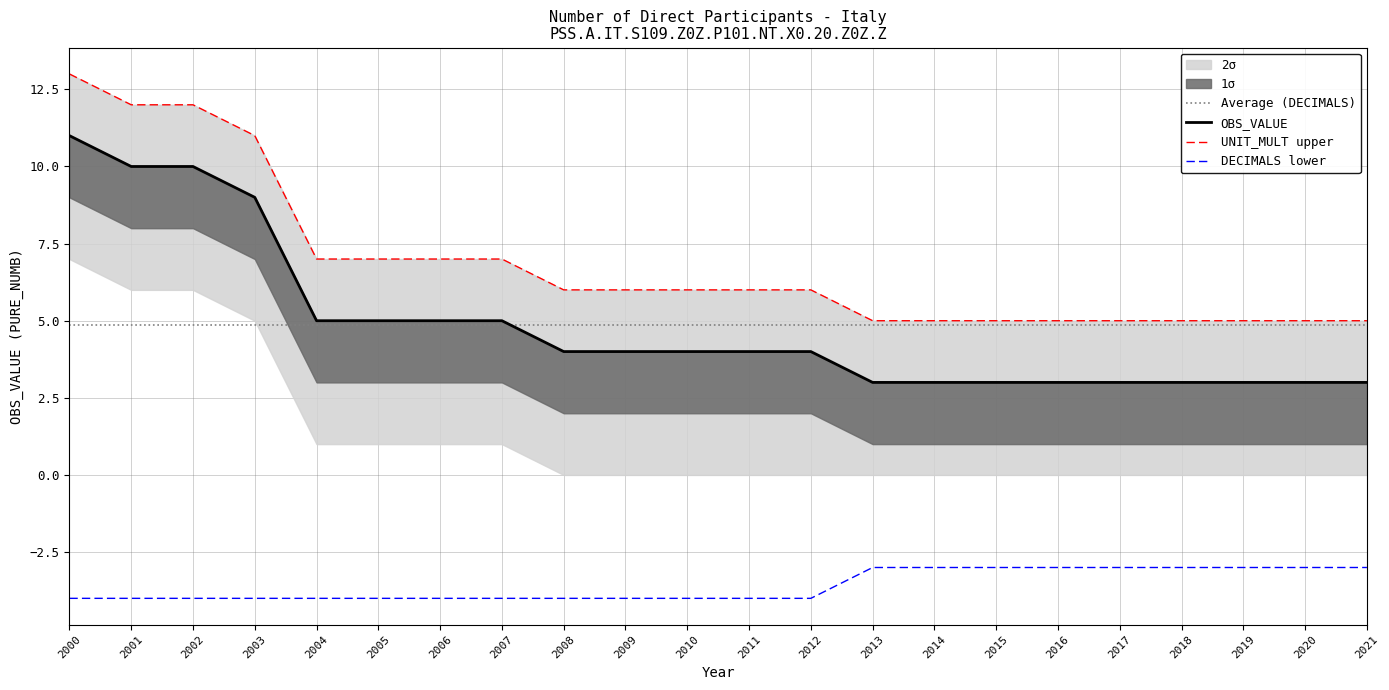

The Average (DECIMALS) series shows 1.3 at 2015. True or false?

False